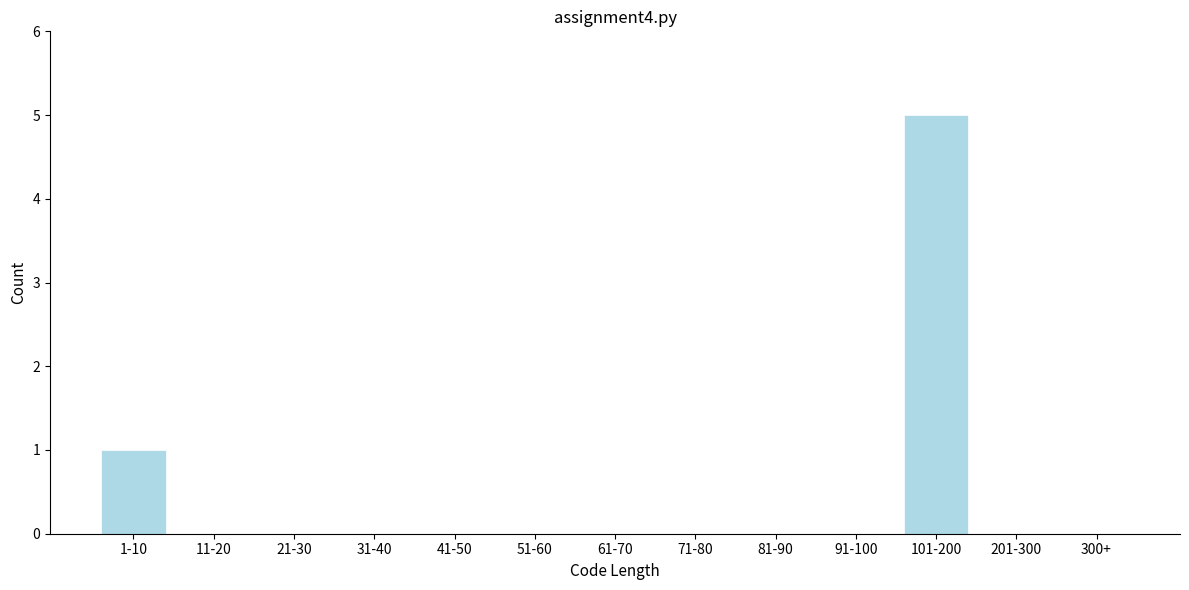

Reading left to right, list all the values displayed in this chart.

1-10=1	11-20=0	21-30=0	31-40=0	41-50=0	51-60=0	61-70=0	71-80=0	81-90=0	91-100=0	101-200=5	201-300=0	300+=0